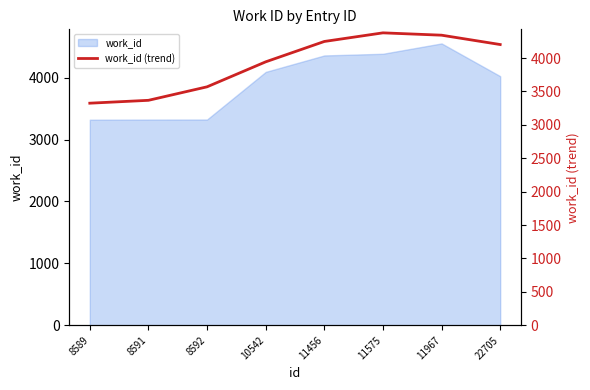

The value at 8589 is 4644. True or false?

False